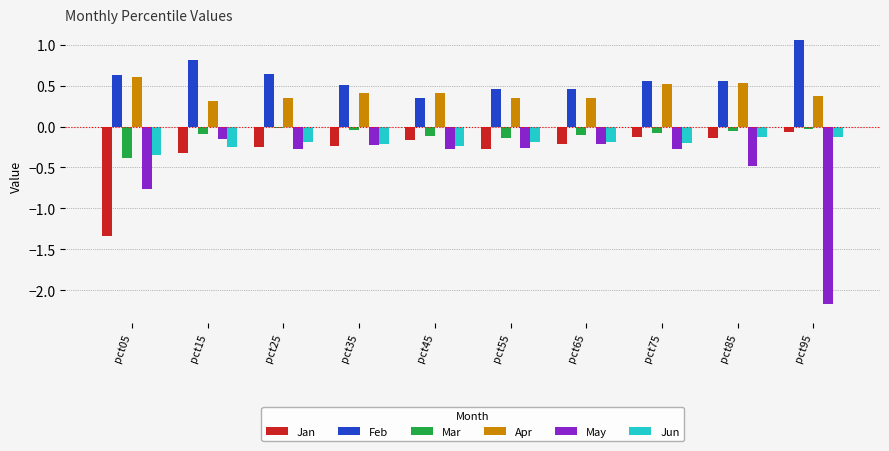

The value of May at pct35 is -0.4. True or false?

False